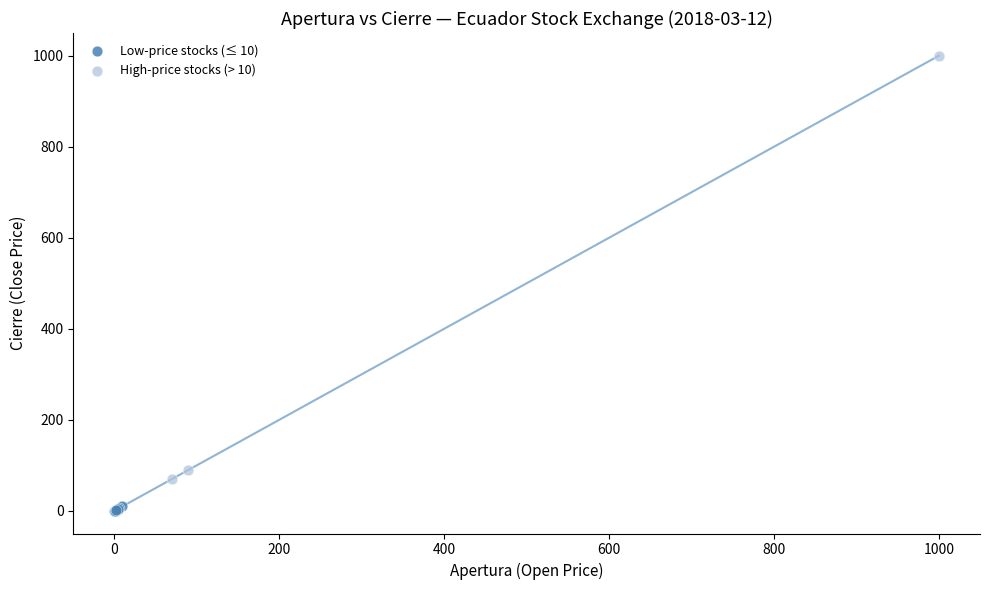

Which series contains the highest Y value?

High-price stocks (> 10)